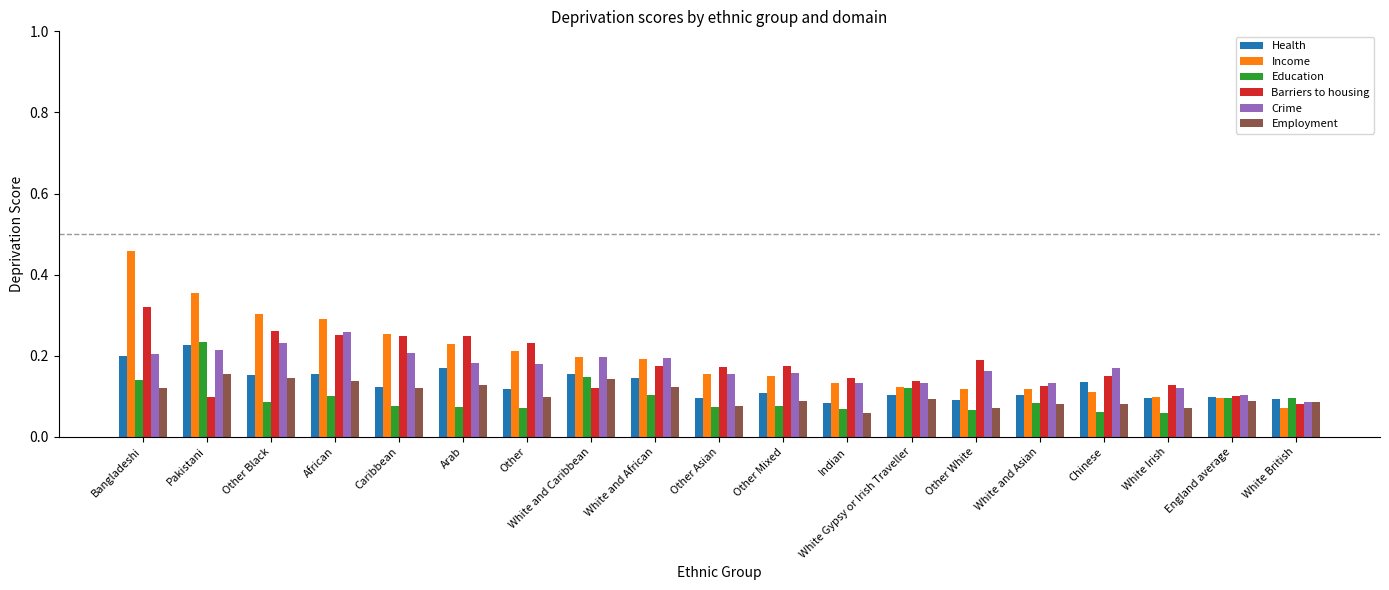

How many Education values are between 0 and 1?

19